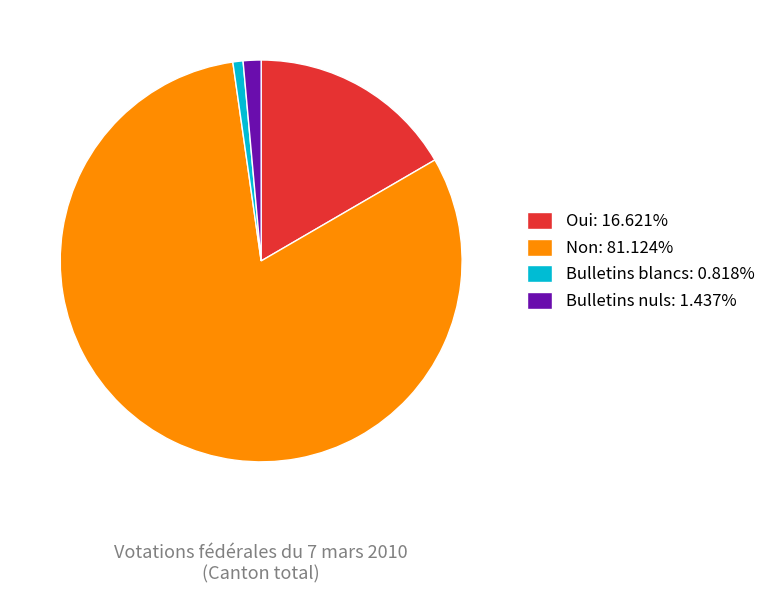

Is the sum of Bulletins nuls: 1.437% and Non: 81.124% greater than half?

Yes